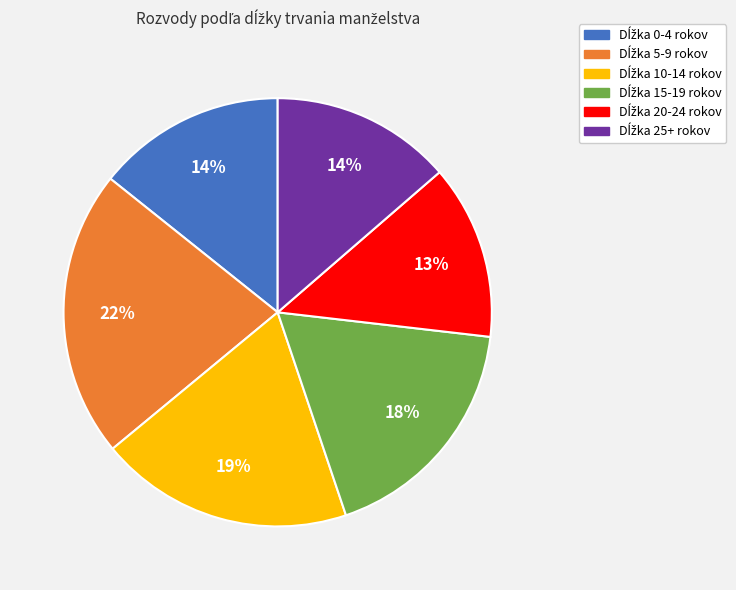

To the nearest percent, what is the average slice percentage?

17%